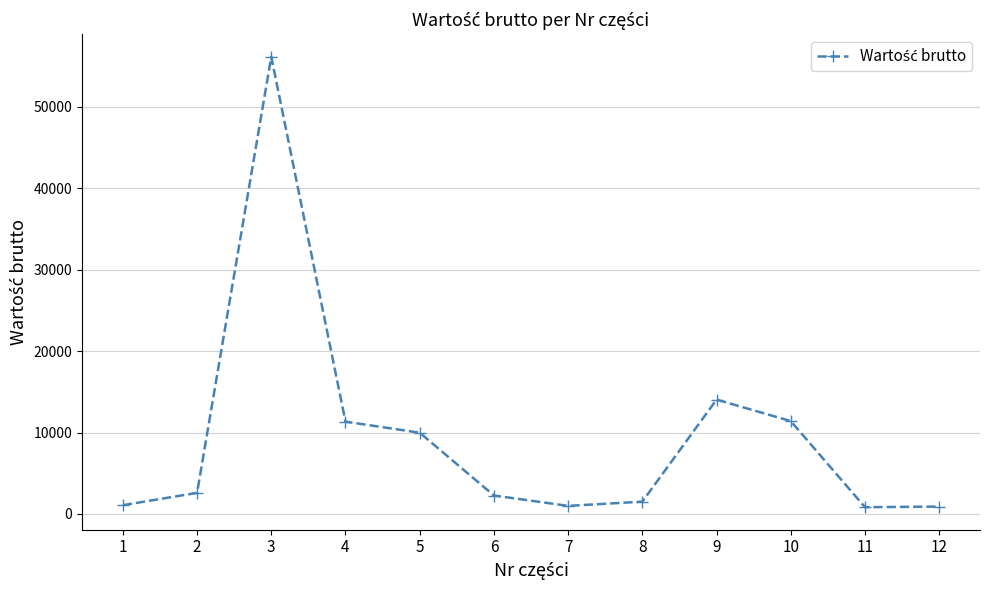

What is the greatest value displayed?

56133.0